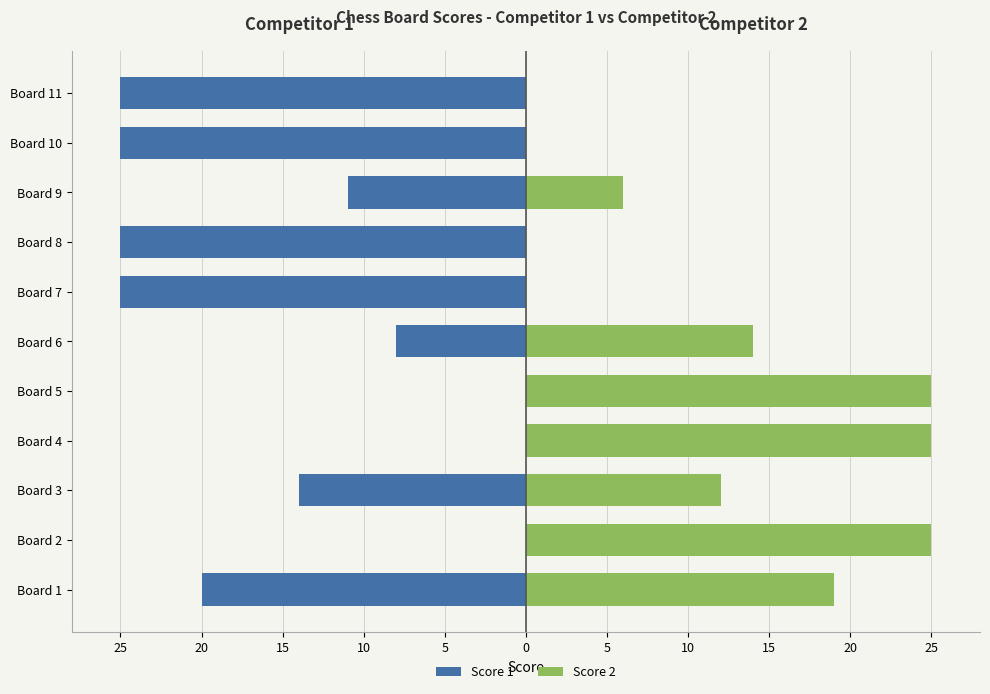

What is the sum of all Score 1 values?

-153